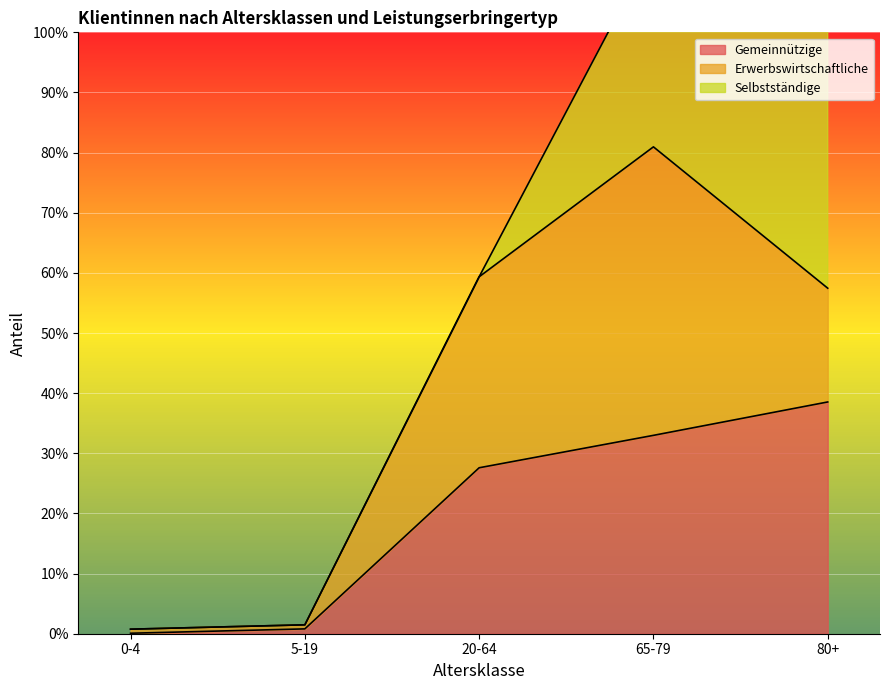

What is the label of the 1st point from the right?

80+